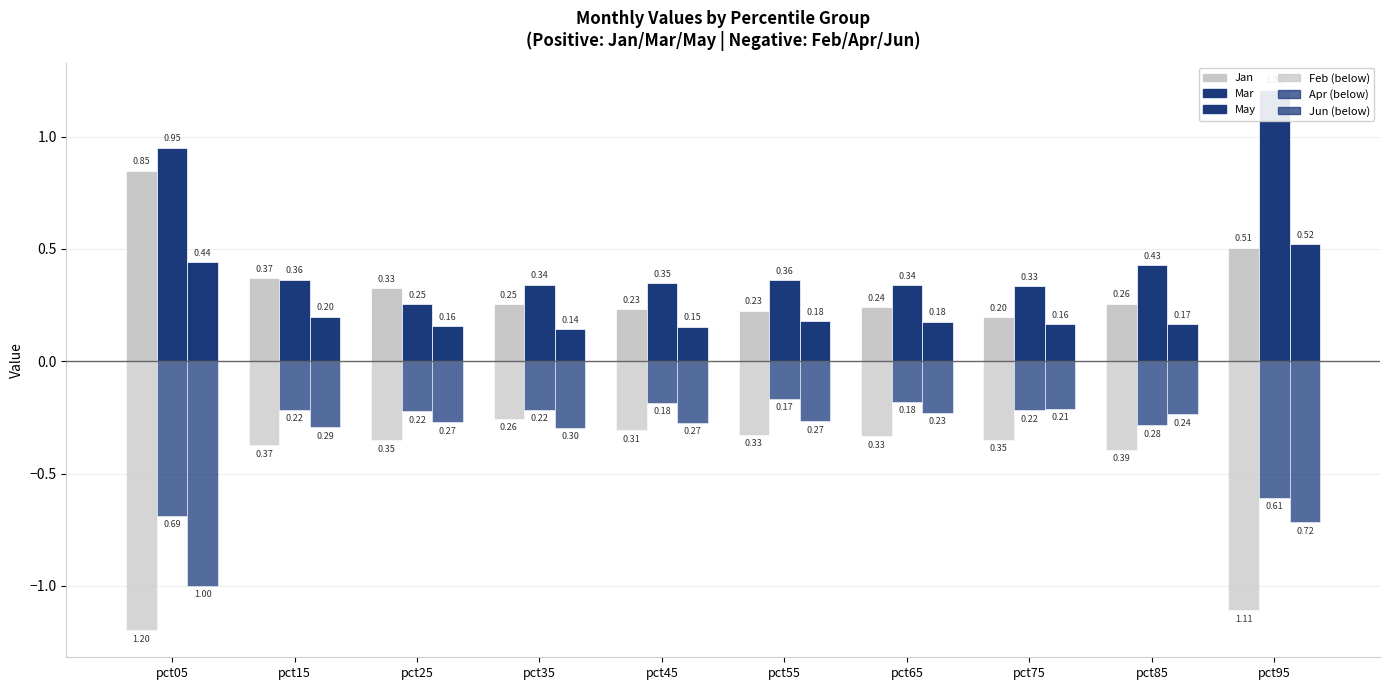

Reading left to right, what are all the values shown in this chart?

Jan: 0.8	0.4	0.3	0.3	0.2	0.2	0.2	0.2	0.3	0.5
Mar: 1.0	0.4	0.3	0.3	0.3	0.4	0.3	0.3	0.4	1.2
May: 0.4	0.2	0.2	0.1	0.2	0.2	0.2	0.2	0.2	0.5
Feb (neg): -1.2	-0.4	-0.4	-0.3	-0.3	-0.3	-0.3	-0.3	-0.4	-1.1
Apr (neg): -0.7	-0.2	-0.2	-0.2	-0.2	-0.2	-0.2	-0.2	-0.3	-0.6
Jun (neg): -1.0	-0.3	-0.3	-0.3	-0.3	-0.3	-0.2	-0.2	-0.2	-0.7